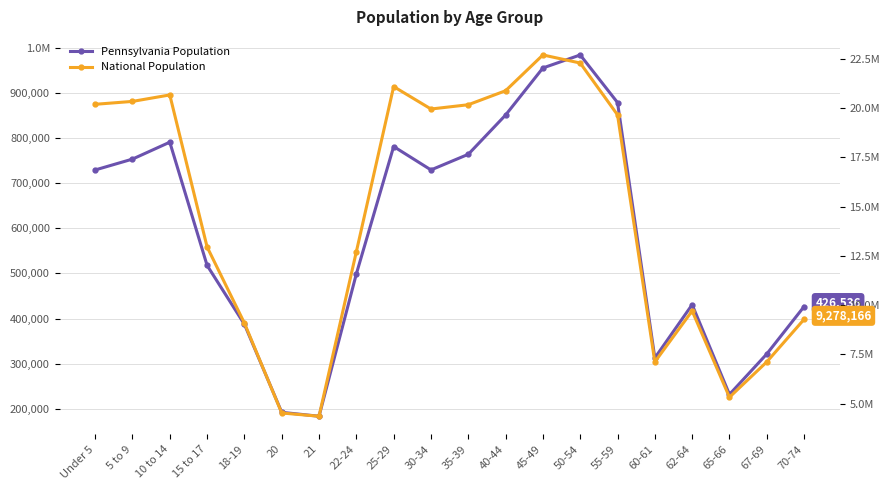

Between 21 and 45-49, which series saw the biggest shift?

National Population